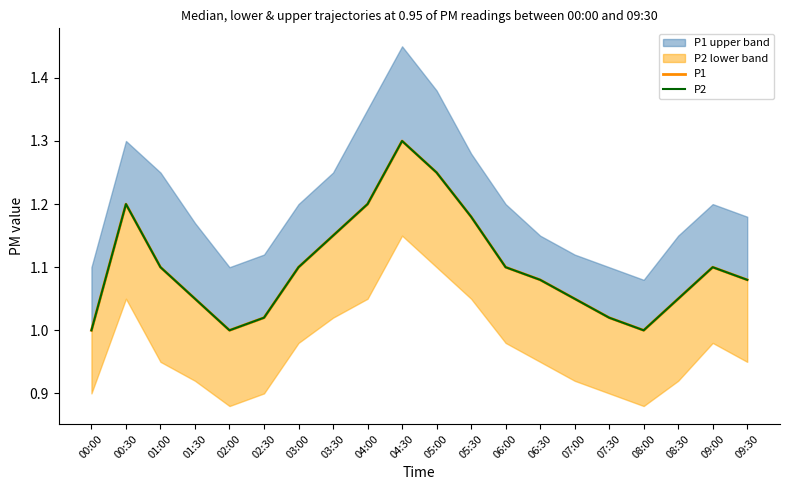

Read the P2 value at 00:00.

1.0